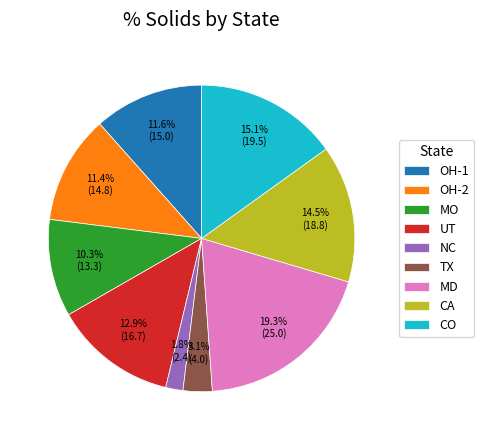

Do OH-2 and NC together represent more than half of the pie?

No